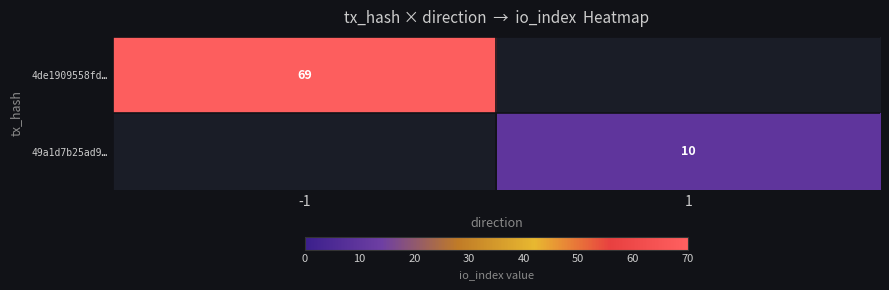

True or false: 49a1d7b25ad9… has a value of 10 at 1.

True